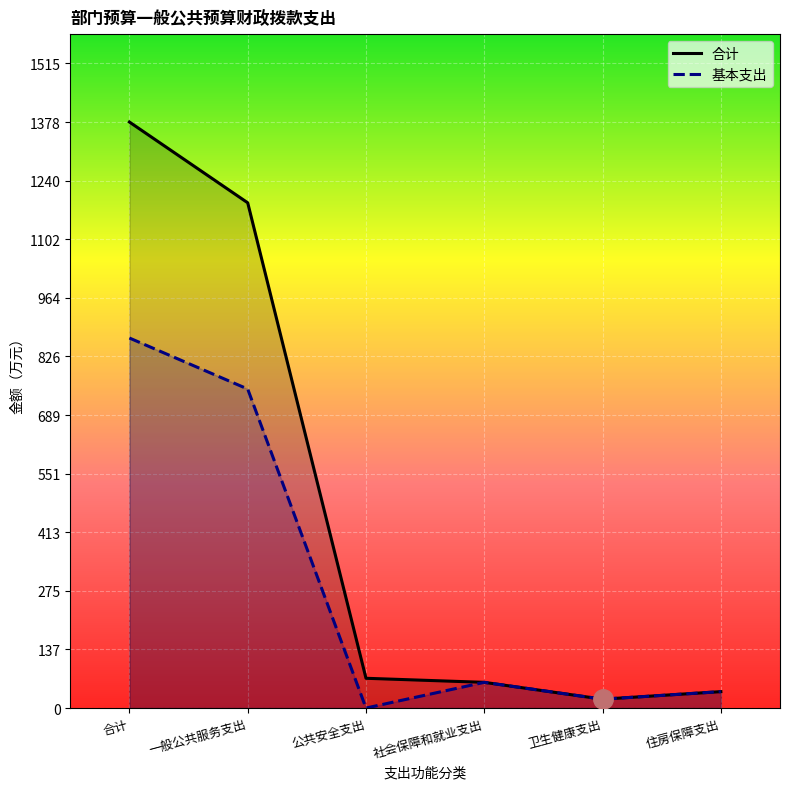

How many interior local valleys does the 基本支出 series have?

2